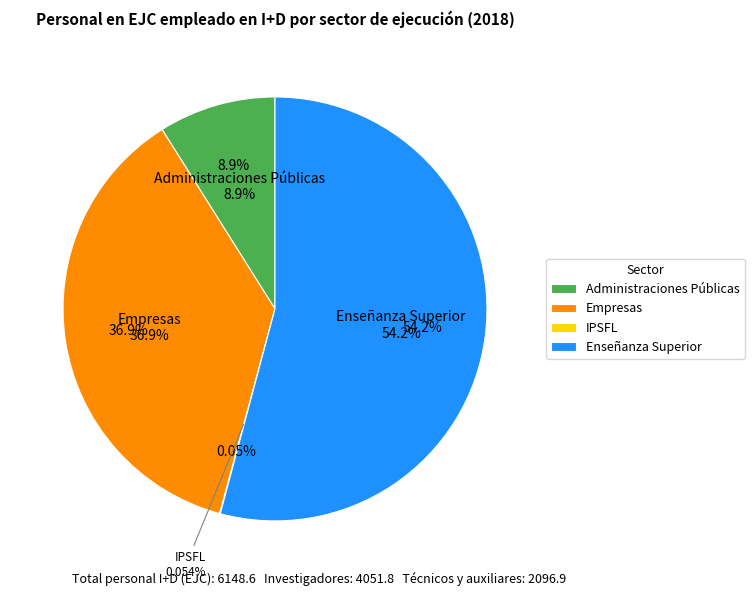

True or false: Investigadores accounts for 66% of the total.

True